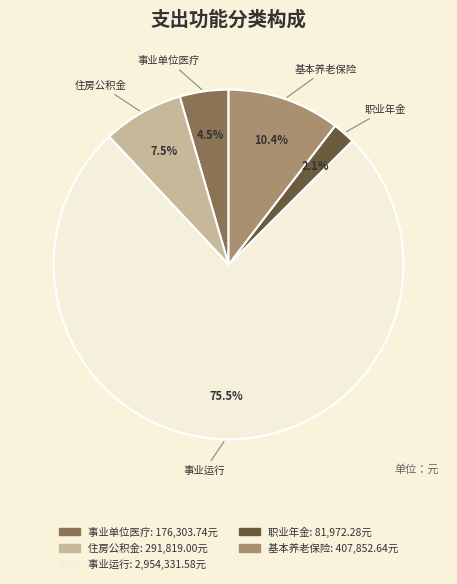

Count the number of slices in the pie.

5